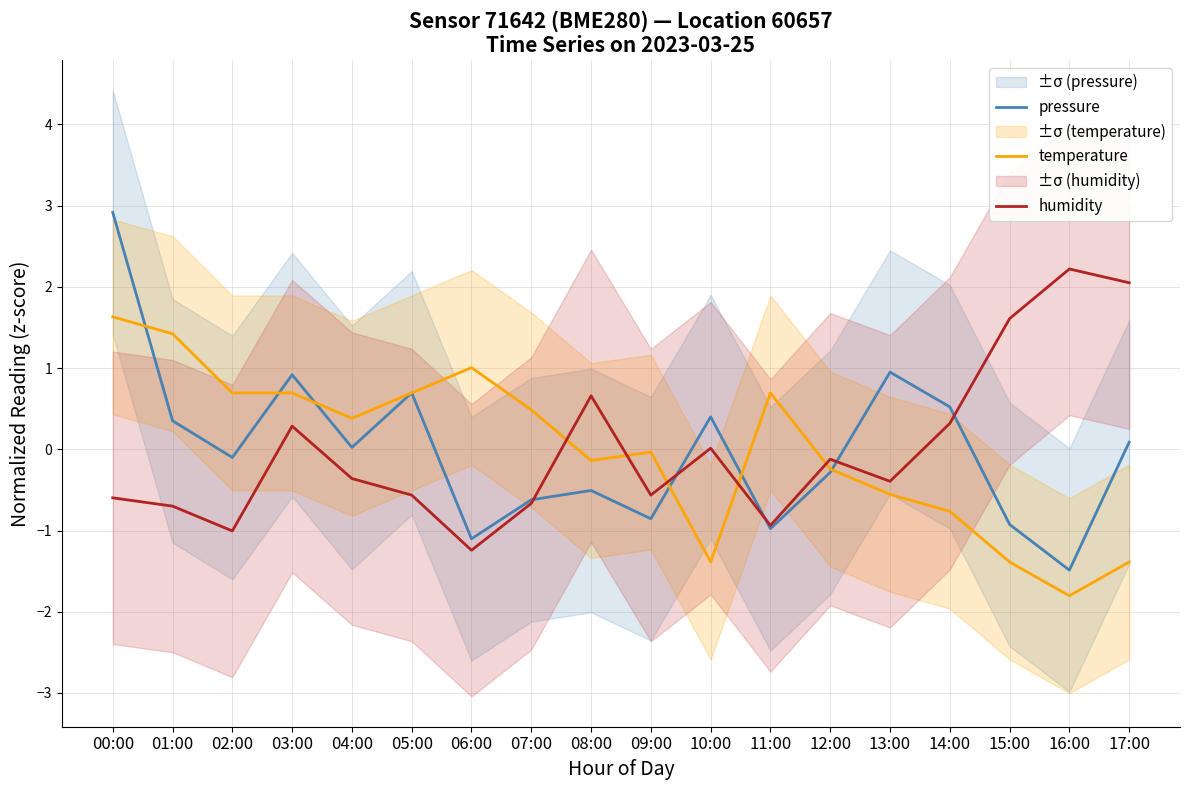

At which category does the chart reach its minimum across all series?

16:00